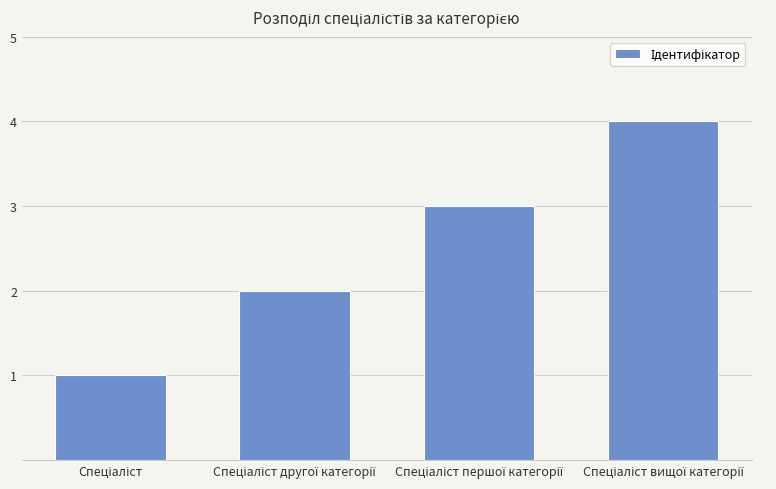

What is the sum of all values?

10